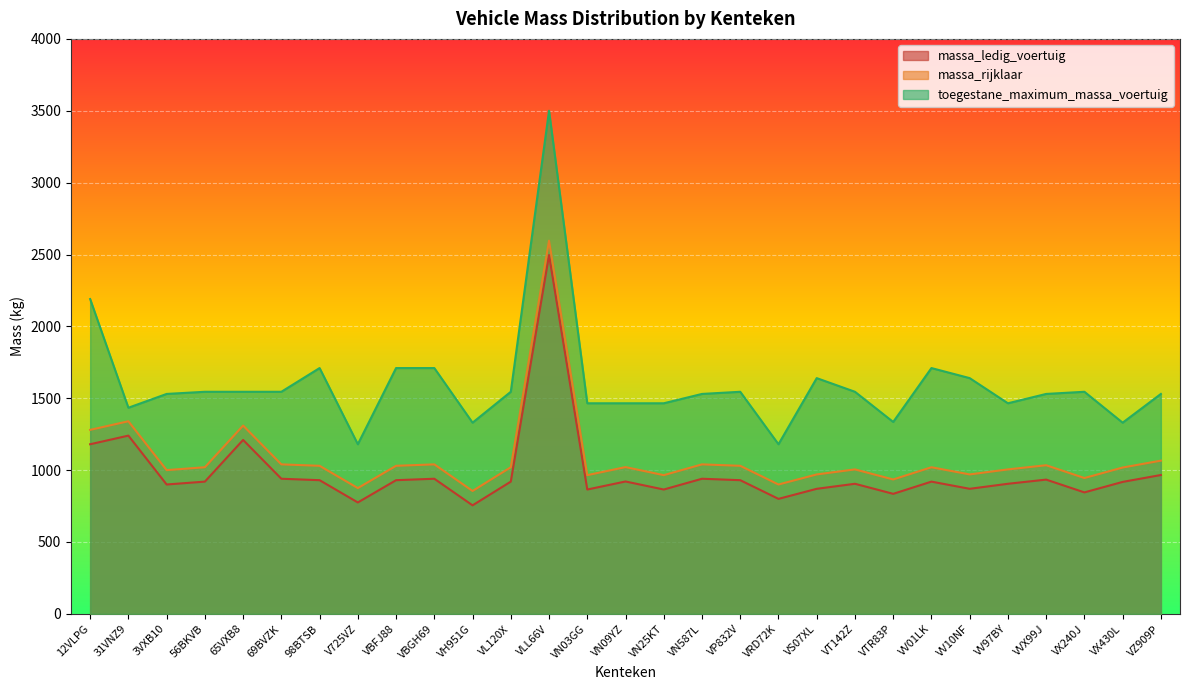

At which label does massa_rijklaar reach its peak?

VLL66V